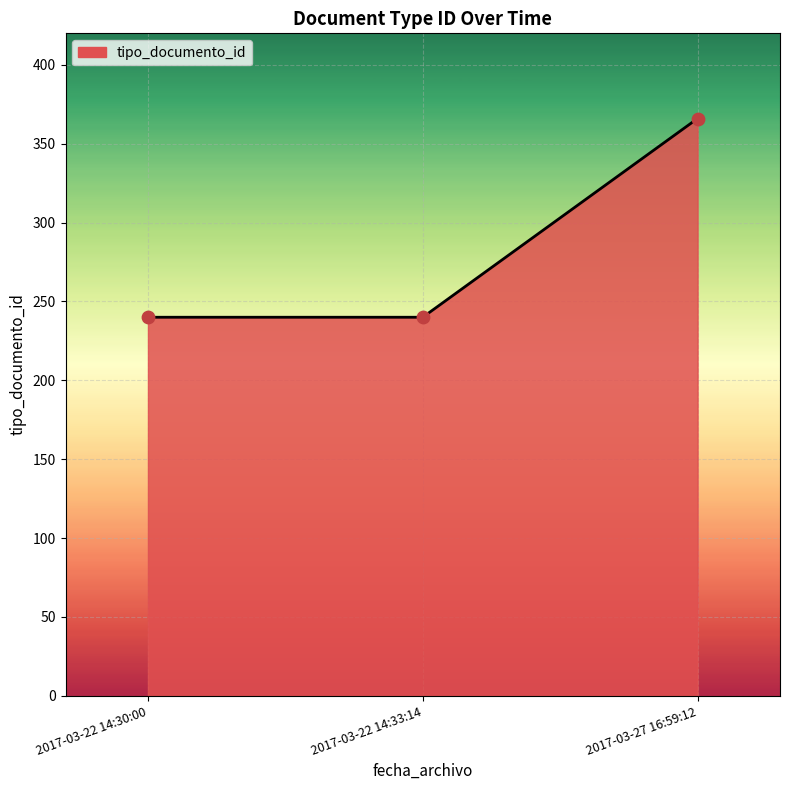

What is the ratio of the value at 2017-03-22 14:33:14 to the value at 2017-03-27 16:59:12?

0.7